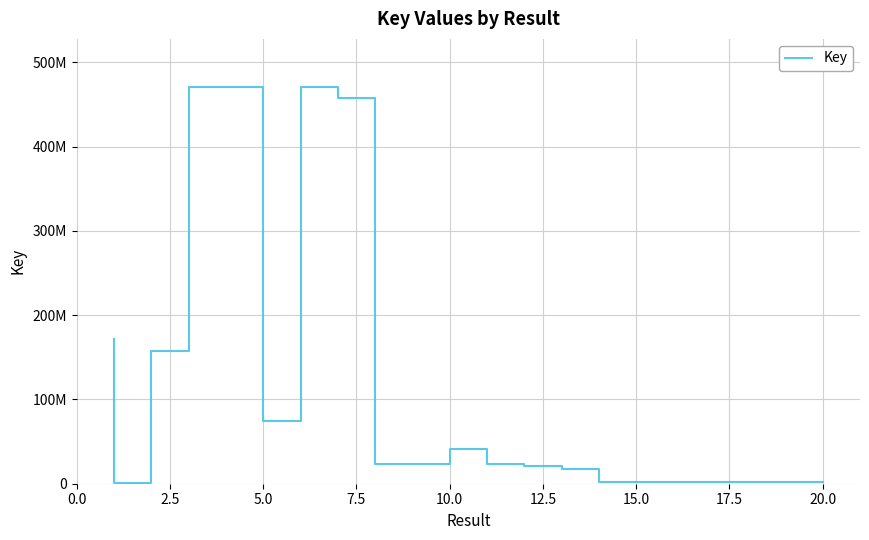

Reading right to left, transcribe all the data shown in this chart.

1555918	1886936	1684819	1886939	1711260	1939255	17082189	21410481	23016717	40964995	23236933	23016613	458053980	471130061	74922308	471130197	471130435	157766281	1059718	172161960